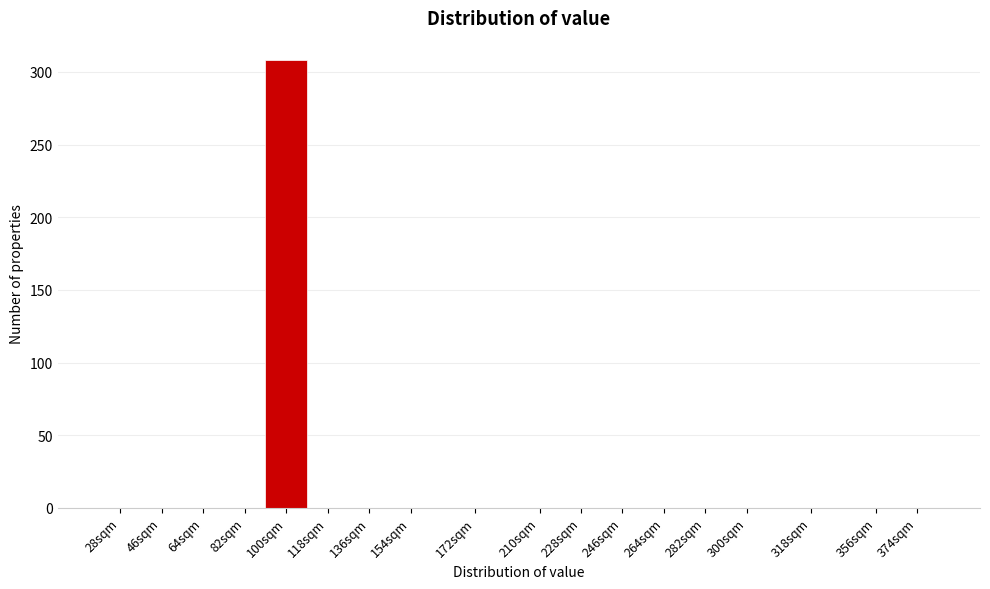

Reading left to right, transcribe all the data shown in this chart.

28sqm=0	46sqm=0	64sqm=0	82sqm=0	100sqm=308	118sqm=0	136sqm=0	154sqm=0	172sqm=0	210sqm=0	228sqm=0	246sqm=0	264sqm=0	282sqm=0	300sqm=0	318sqm=0	356sqm=0	374sqm=0